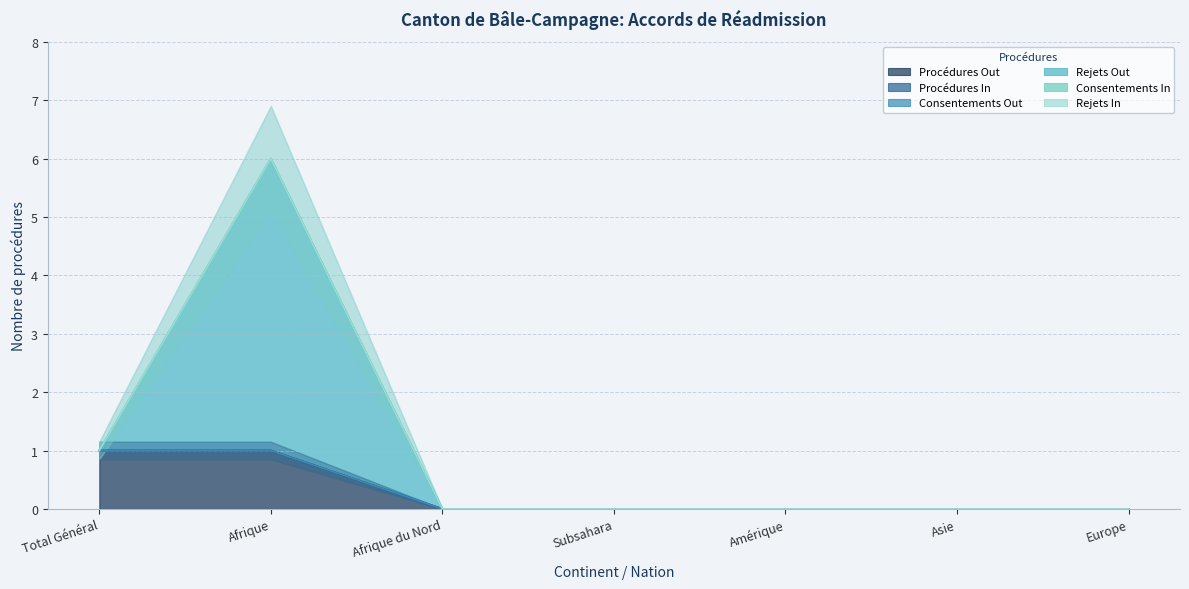

How many interior local peaks does the Rejets Out series have?

1